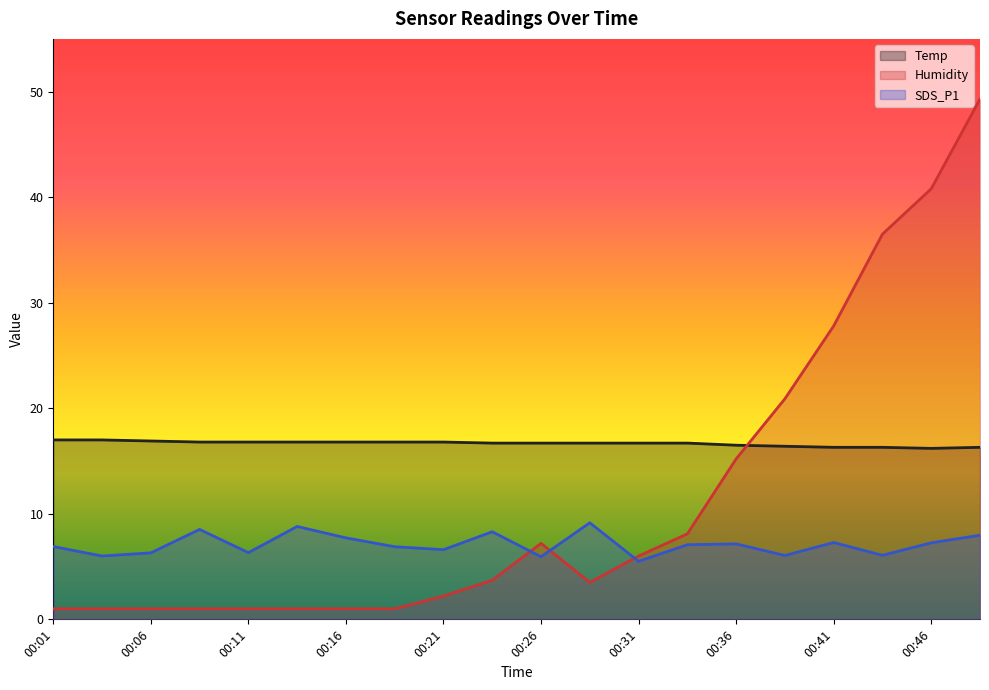

Reading left to right, extract all data points from this chart.

Temp: 17.0	17.0	16.9	16.8	16.8	16.8	16.8	16.8	16.8	16.7	16.7	16.7	16.7	16.7	16.5	16.4	16.3	16.3	16.2	16.3
Humidity: 1.0	1.0	1.0	1.0	1.0	1.0	1.0	1.0	2.2	3.7	7.2	3.5	6.0	8.1	15.2	20.9	27.8	36.5	40.8	49.3
SDS_P1: 6.9	6.0	6.3	8.5	6.3	8.8	7.7	6.9	6.6	8.3	5.9	9.2	5.5	7.1	7.2	6.0	7.3	6.1	7.2	8.0